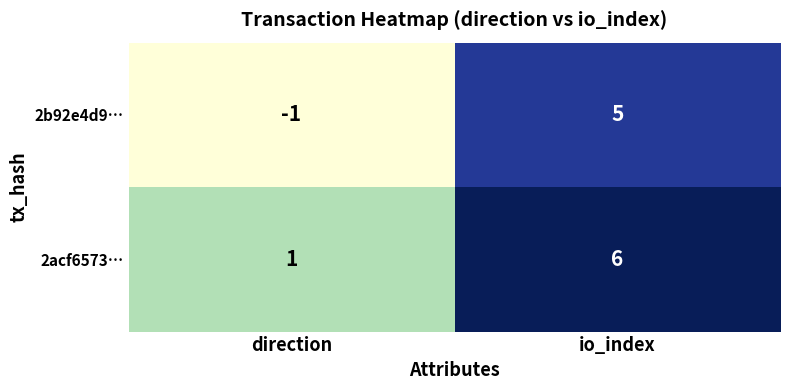

At which label is 2acf6573… closest to 3?

direction